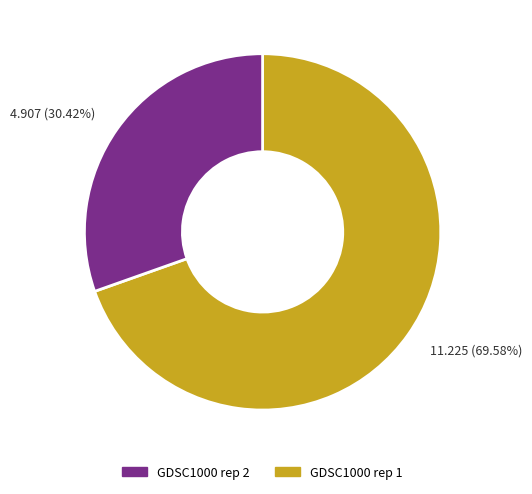

Is there any slice that represents more than half of the pie?

Yes